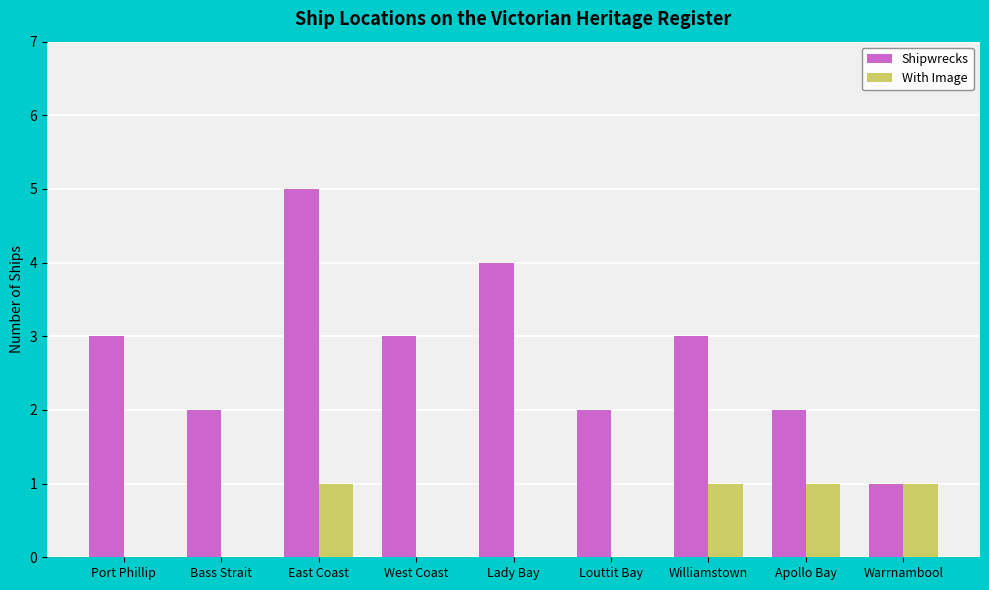

Between West Coast and Warrnambool, which series saw the biggest shift?

Shipwrecks